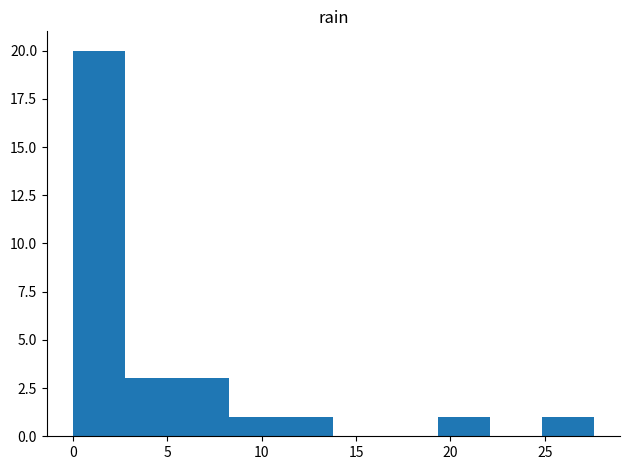

How tall is the bar that spans 0.0 to 3.0 on the x-axis? Neither the bar edges nor the heights are printed on the chart, so give them approximately, as read against the axes.

20